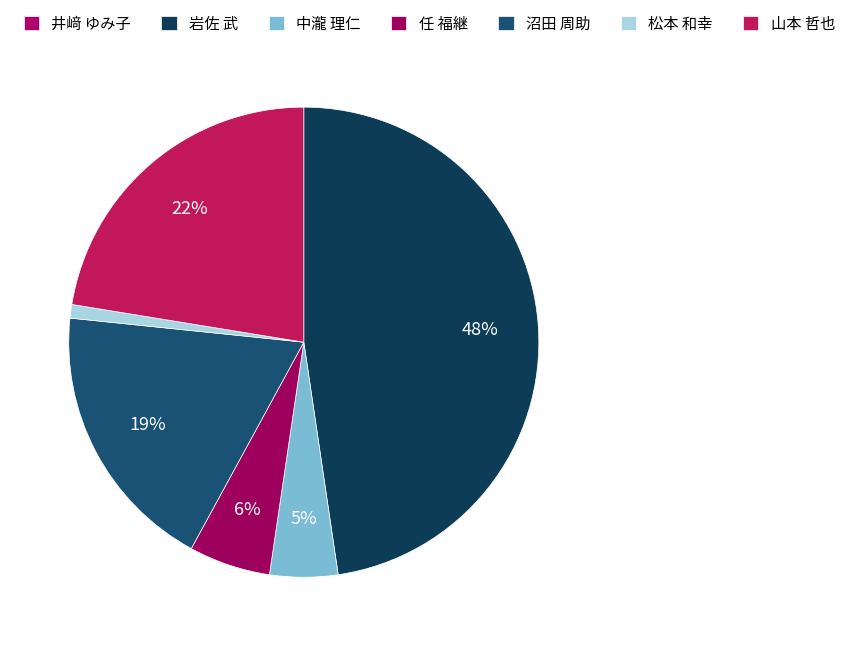

How many slices are in this pie chart?

7